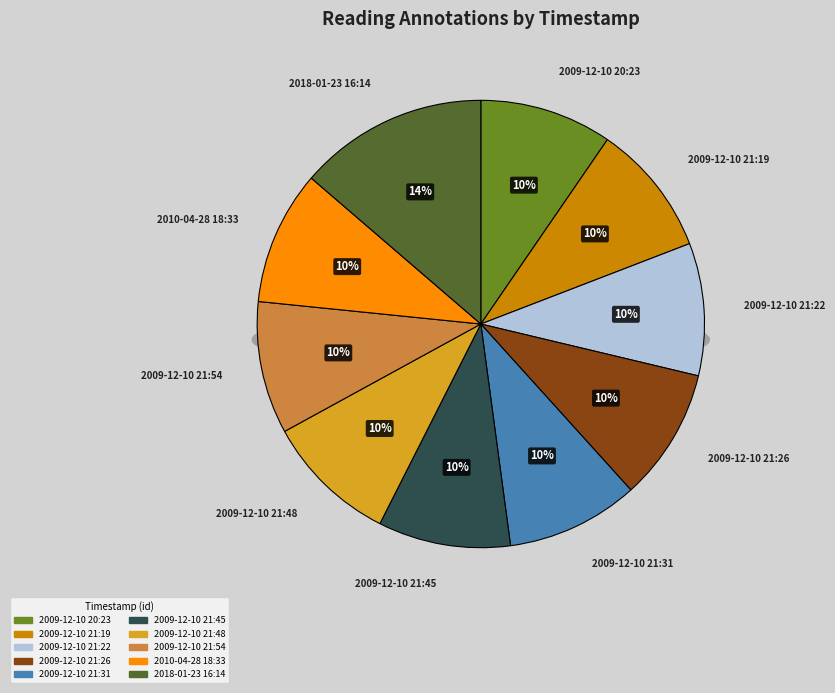

Is the sum of 2010-04-28 18:33 and 2009-12-10 21:48 greater than half?

No